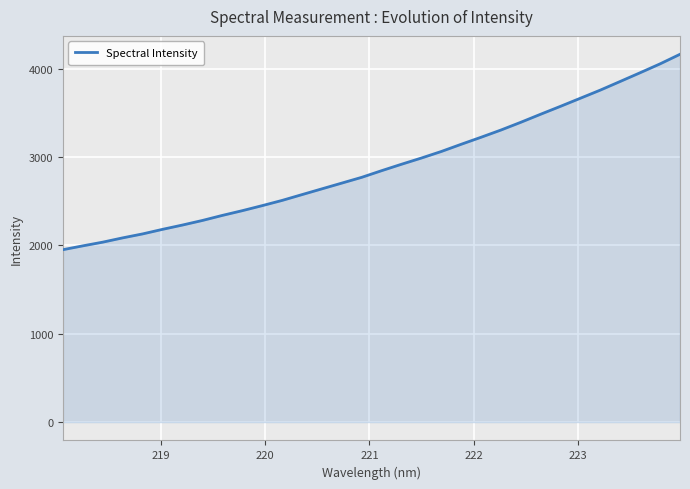

What is the greatest value displayed?

4164.8